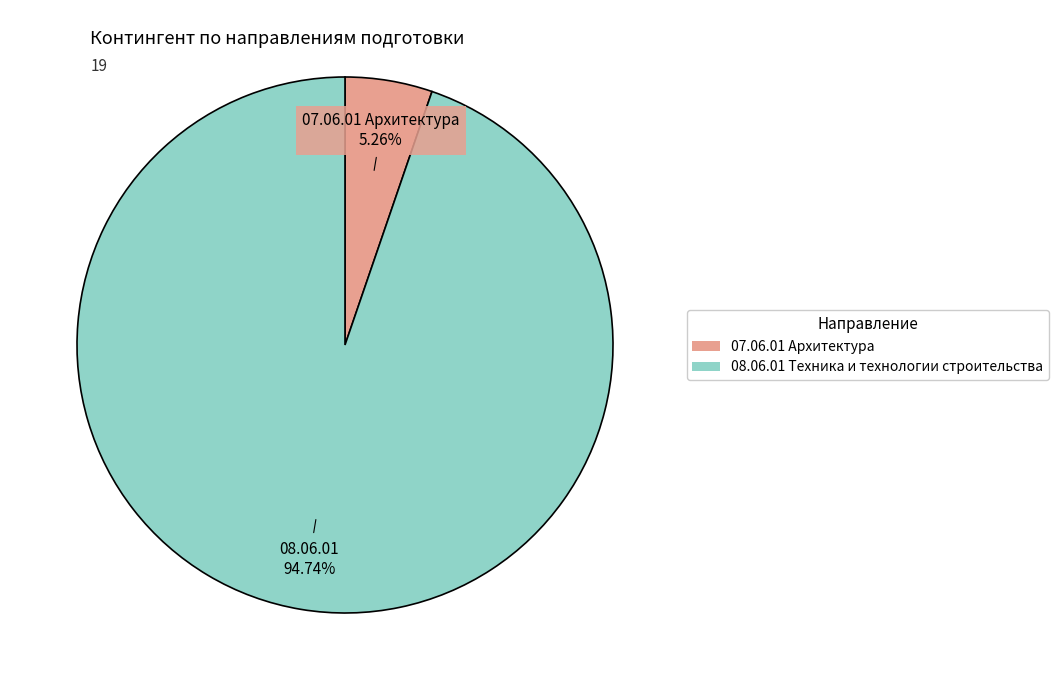

How many slices are in this pie chart?

2